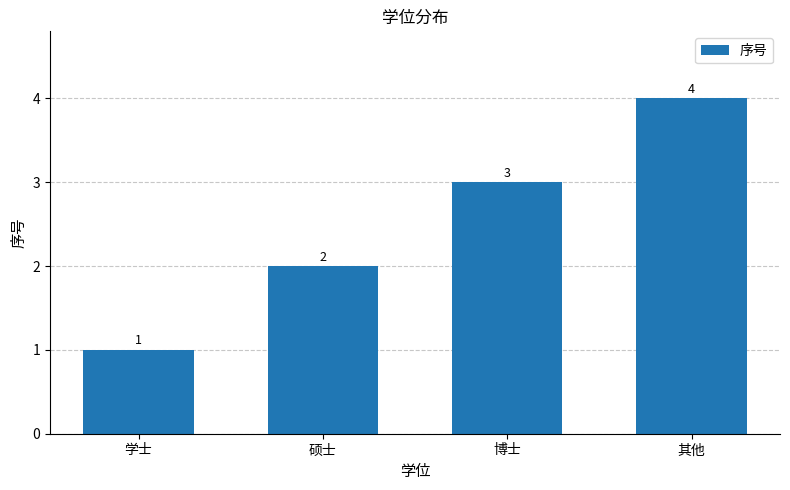

What is the sum of the values at 硕士 and 学士?

3